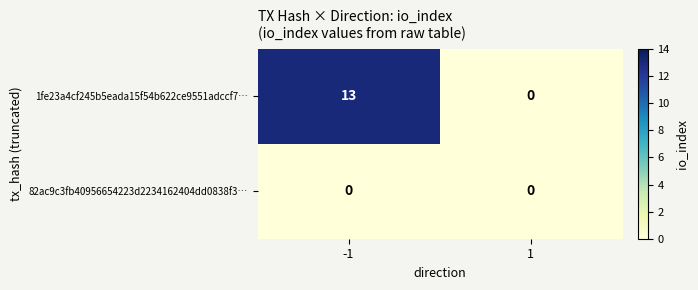

What is the highest value of the 1fe23a4cf245b5eada15f54b622ce9551adccf7… series?

13